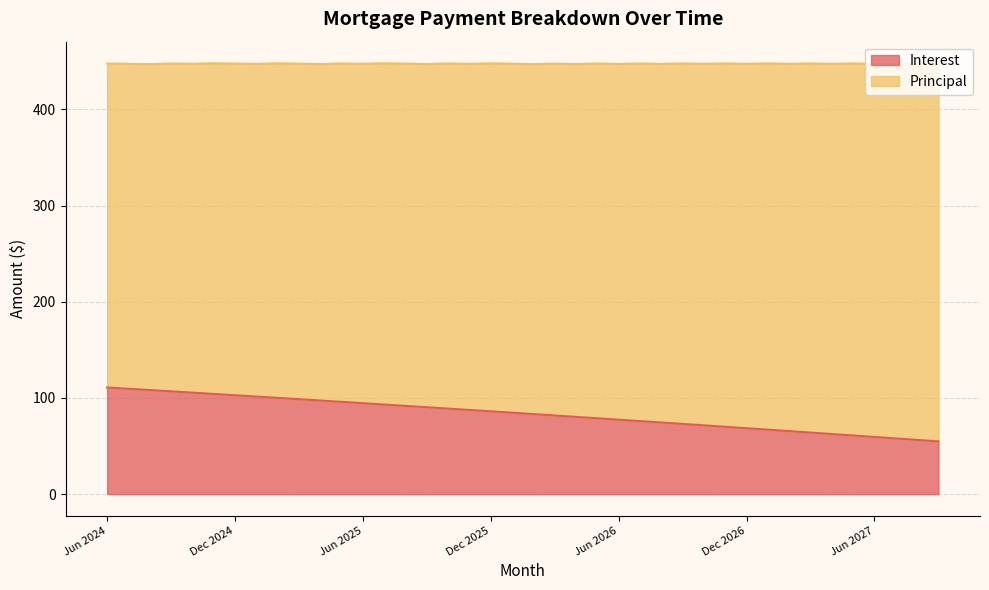

How many lines are shown in the chart?

2